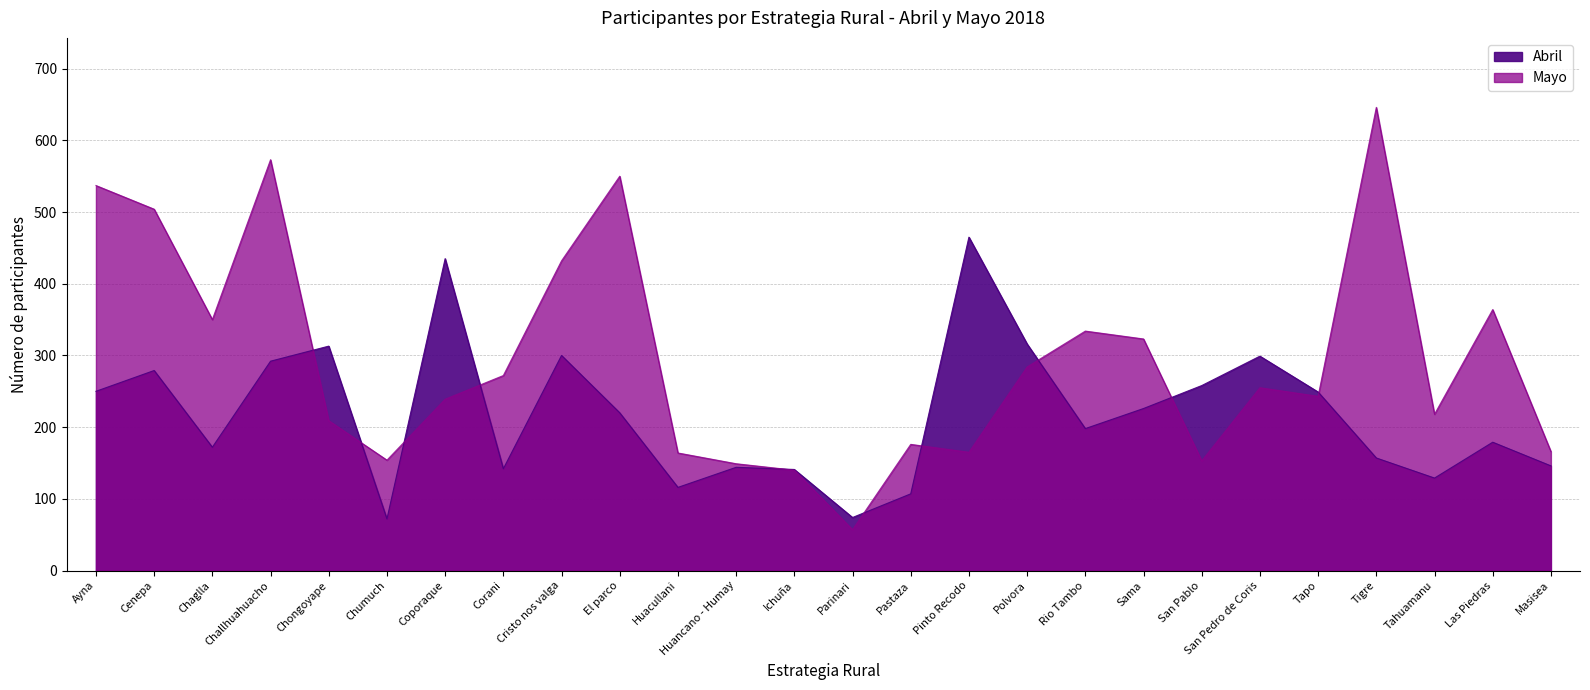

Between Pinto Recodo and Sama, which series saw the biggest shift?

Abril